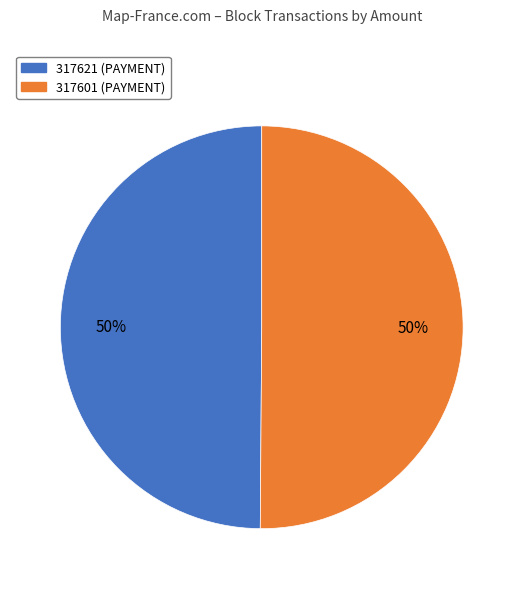

Is it true that 317621 is 50% of the pie?

True